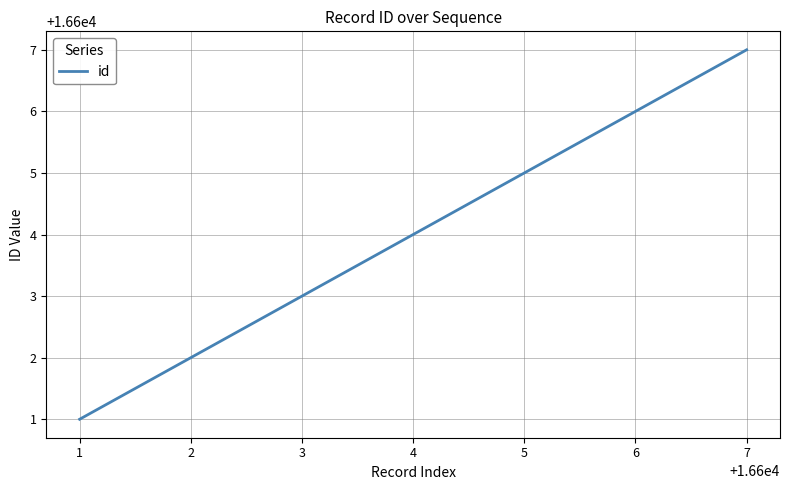

What is the difference between the second highest and second lowest values?

4